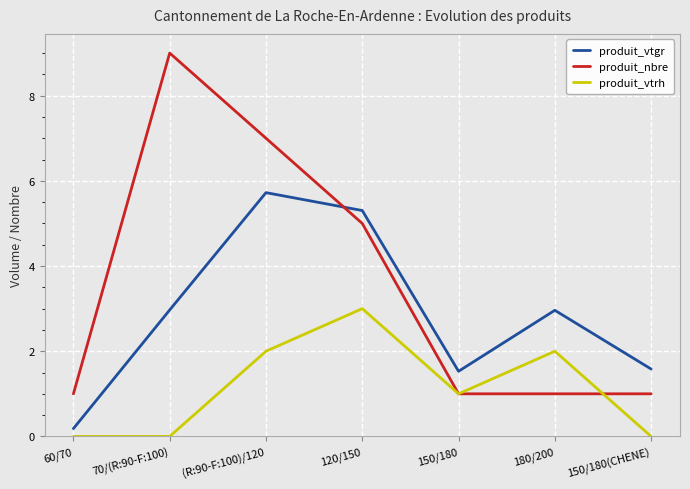

What position from the left is (R:90-F:100)/120?

3